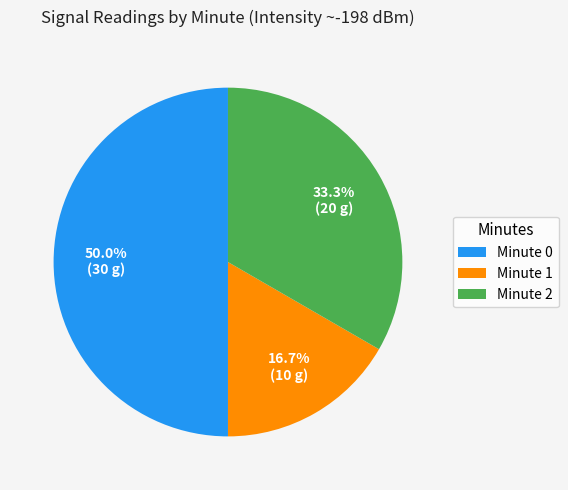

What percentage is NOT represented by Minute 0?

50.0%